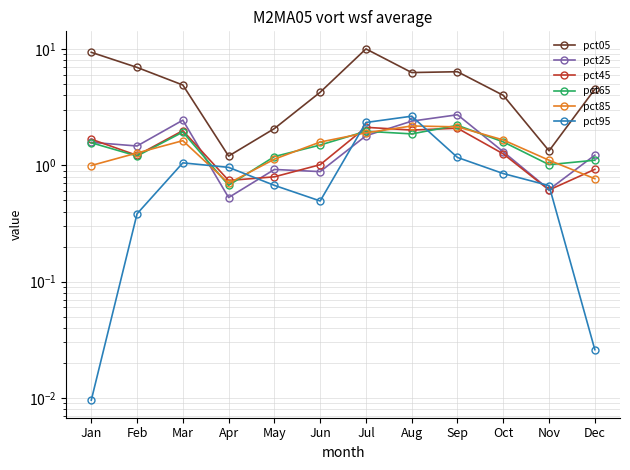

Which series changed the most between Sep and Oct?

pct05